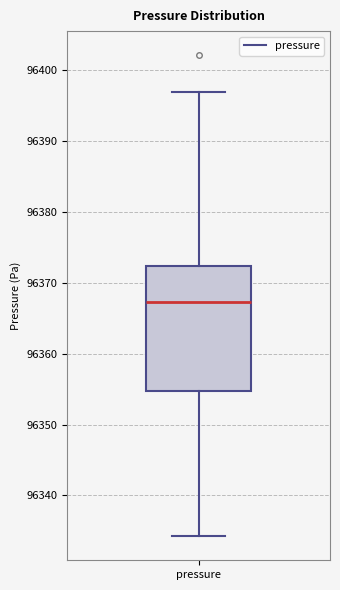

Read this box plot against the y-axis: the position of the median line, the range covered by the box, and the ends of both whiskers. The values are not printed on the chart, so give them approximately, as read against the axis.

median 96367, box 96355 to 96372, whiskers 96334 to 96397